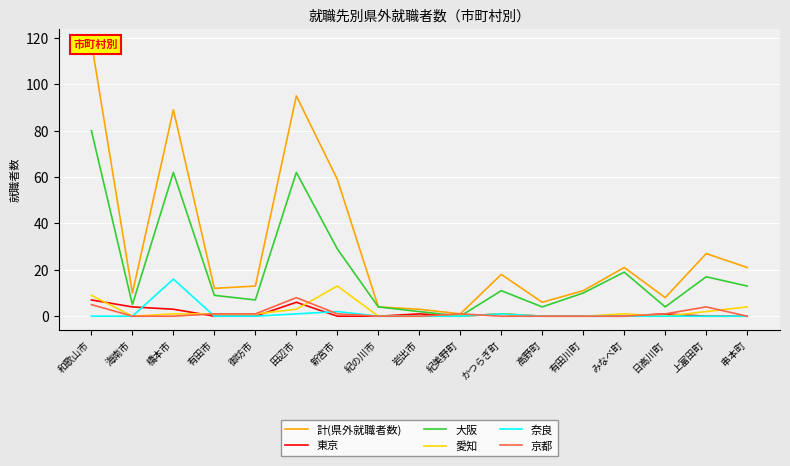

At which category does 愛知 reach its first local valley?

海南市